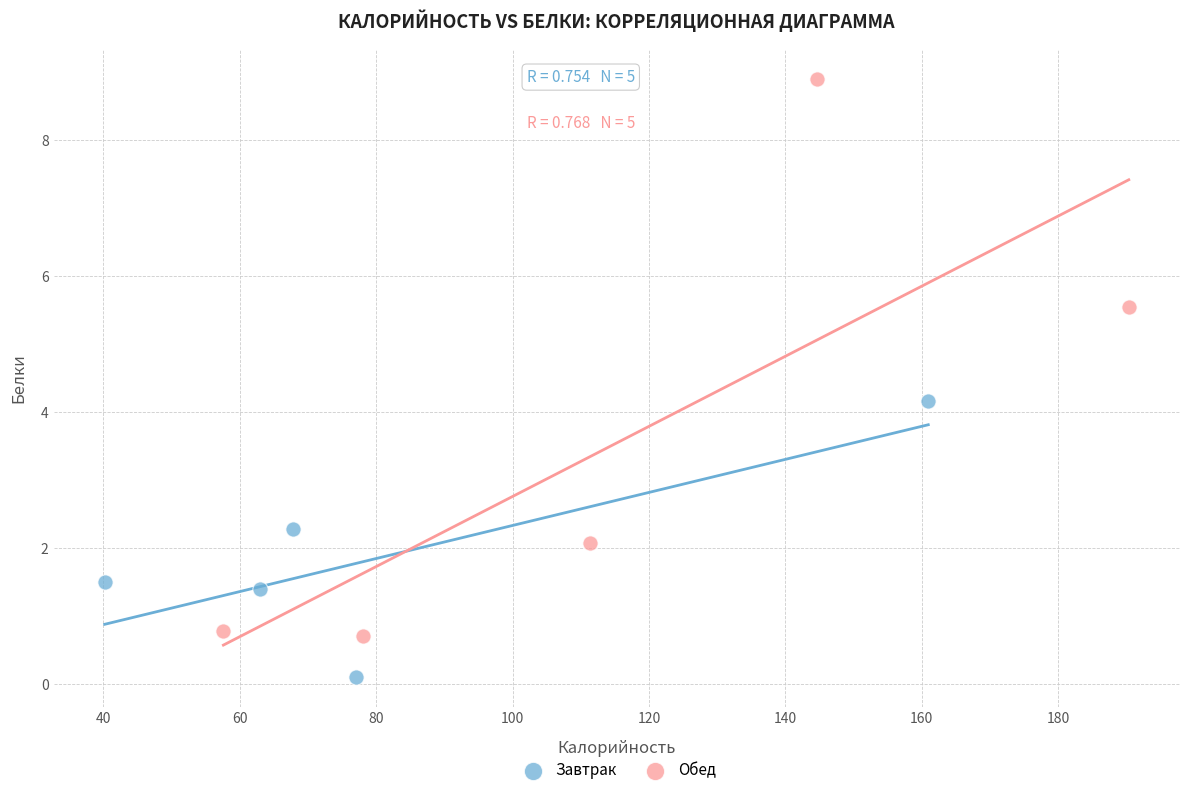

What are all the series names shown in the legend?

Завтрак, Обед